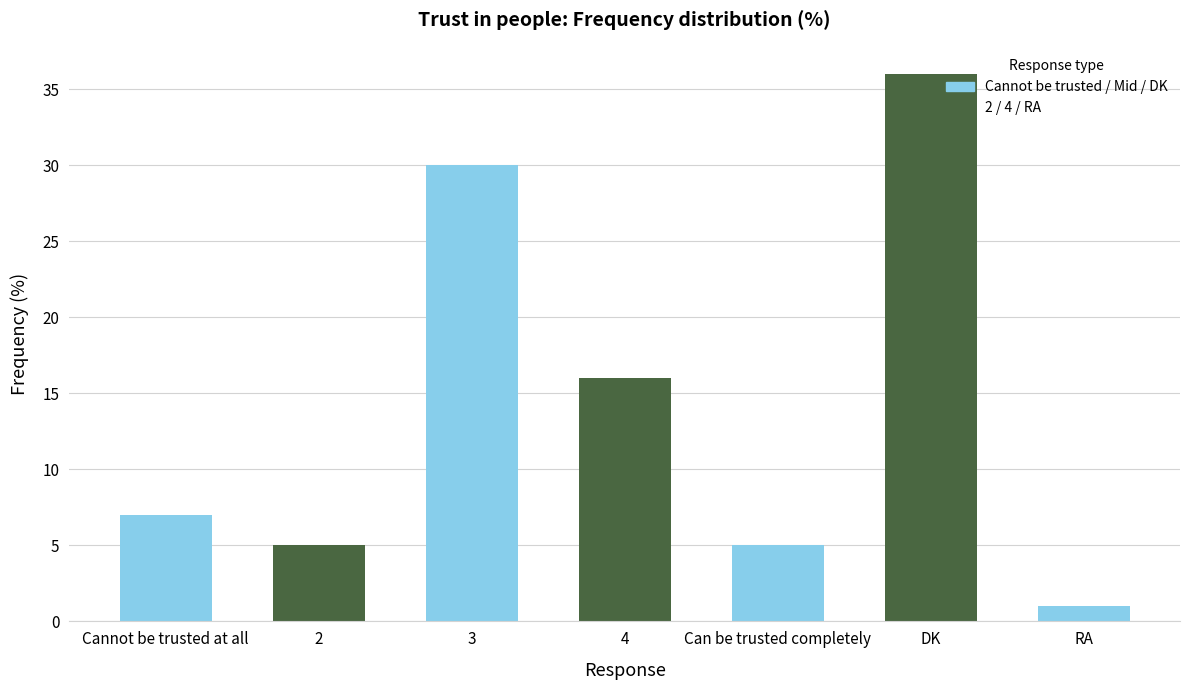

What is the difference between the second highest and second lowest values?

25